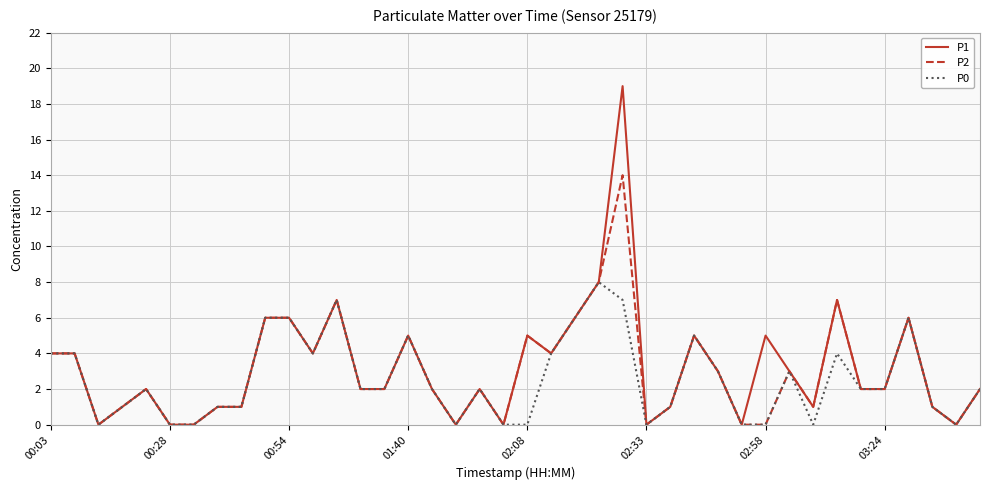

Count the P0 values in the range 0 to 4.

31